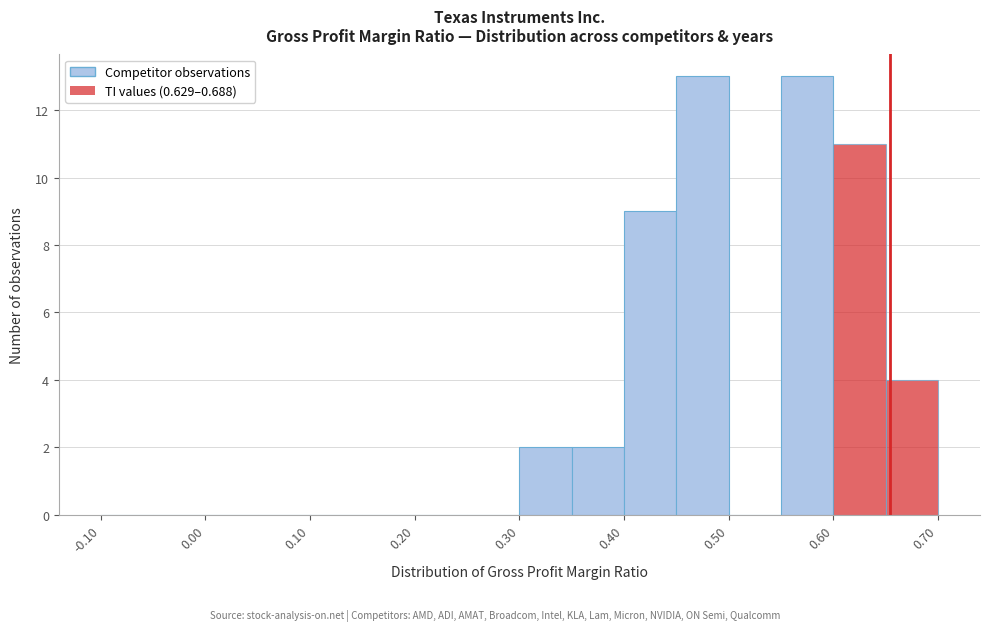

Reading left to right, transcribe this chart: for each bar, give the range it covers on the x-axis and its height. The values are not printed on the chart, so give them approximately, as read against the axis.

-0.10 to -0.05: 0
-0.05 to 0.00: 0
0.00 to 0.05: 0
0.05 to 0.10: 0
0.10 to 0.15: 0
0.15 to 0.20: 0
0.20 to 0.25: 0
0.25 to 0.30: 0
0.30 to 0.35: 2
0.35 to 0.40: 2
0.40 to 0.45: 9
0.45 to 0.50: 13
0.50 to 0.55: 0
0.55 to 0.60: 13
0.60 to 0.65: 11
0.65 to 0.70: 4